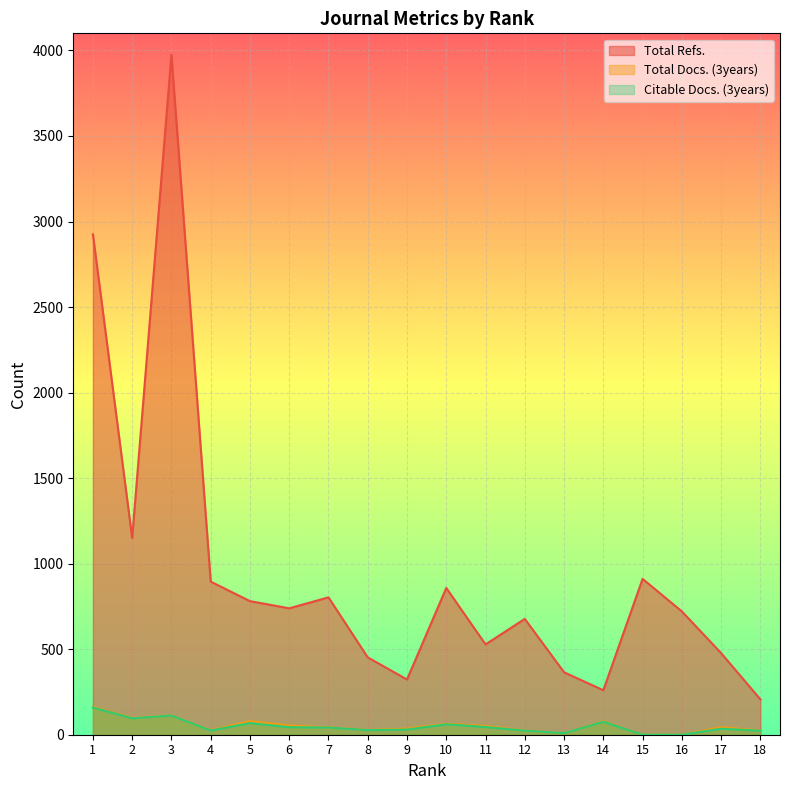

Reading left to right, what are all the values shown in this chart?

Total Refs.: 2925	1150	3975	895	781	739	803	452	323	858	528	677	365	260	911	721	477	207
Total Docs. (3years): 163	98	113	27	79	54	43	28	36	64	51	25	9	79	0	0	44	25
Citable Docs. (3years): 159	96	112	25	68	44	42	27	30	61	45	24	9	76	0	0	35	24